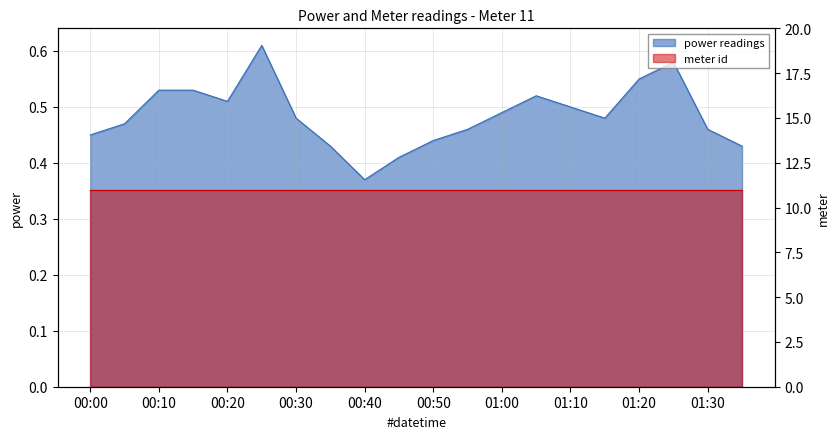

How many values are between 0 and 1?

20